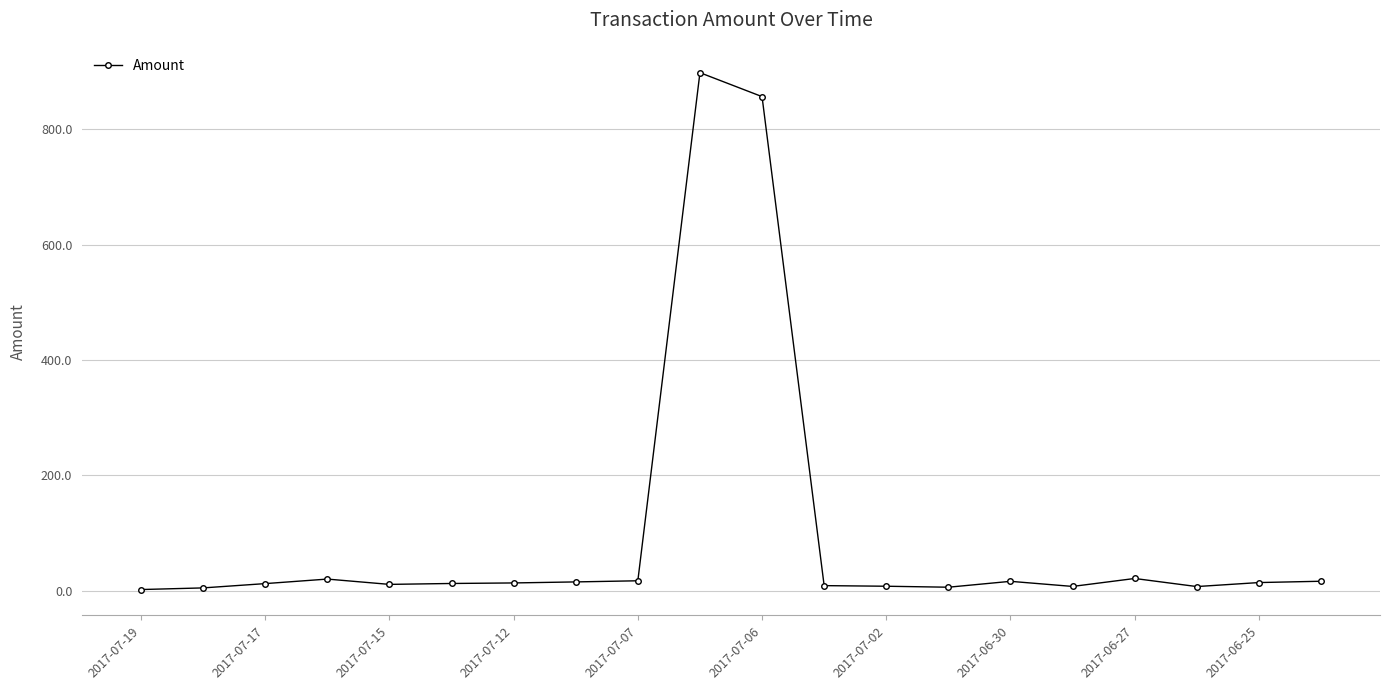

What is the greatest value displayed?

898.5